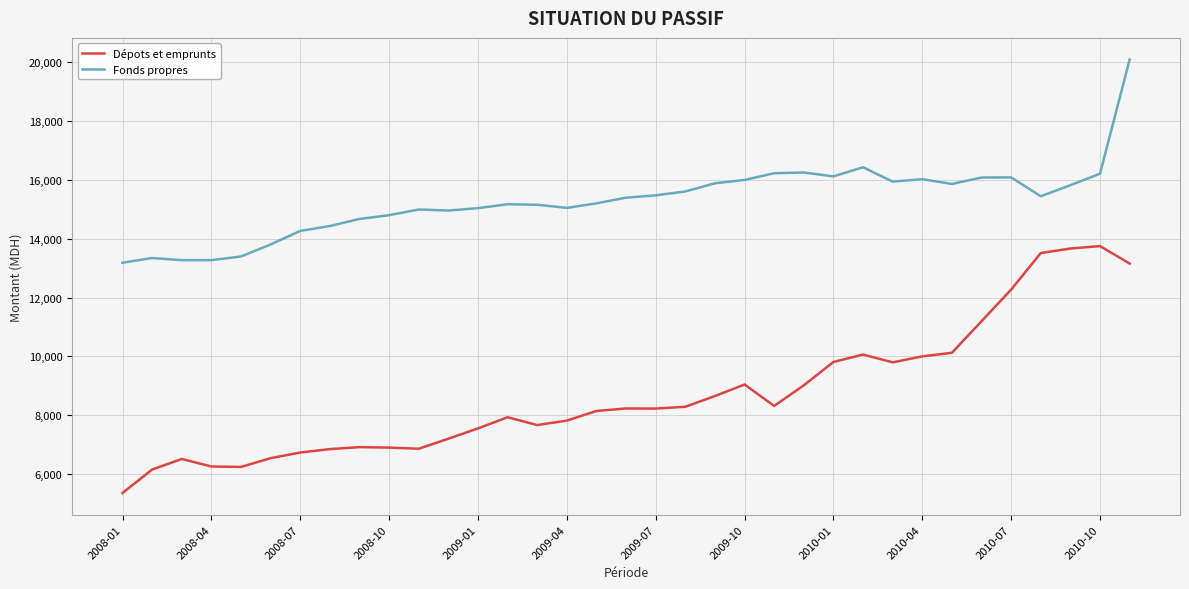

Which series has the largest range (max minus min)?

Dépots et emprunts